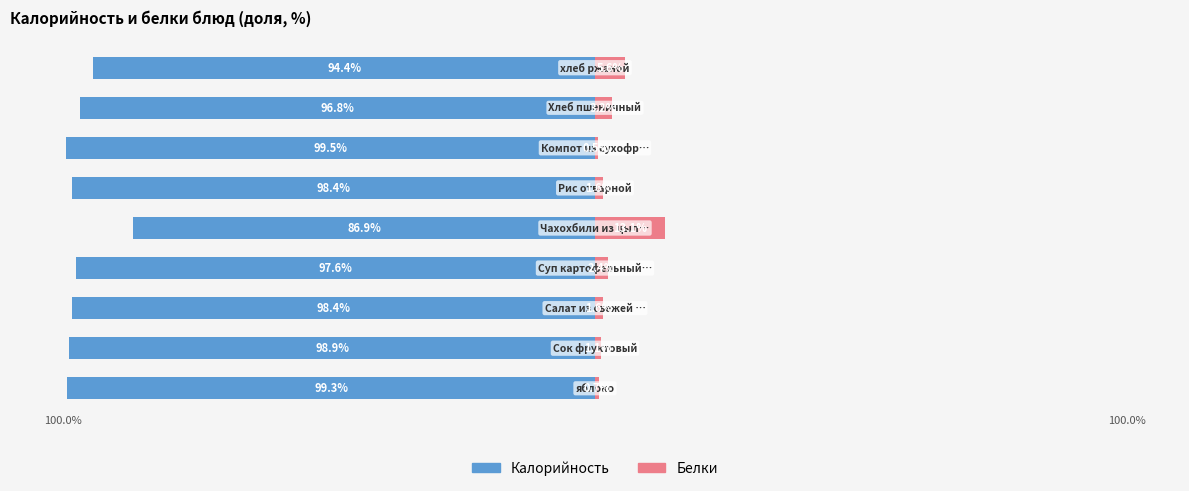

How many bars are there in each group?

2